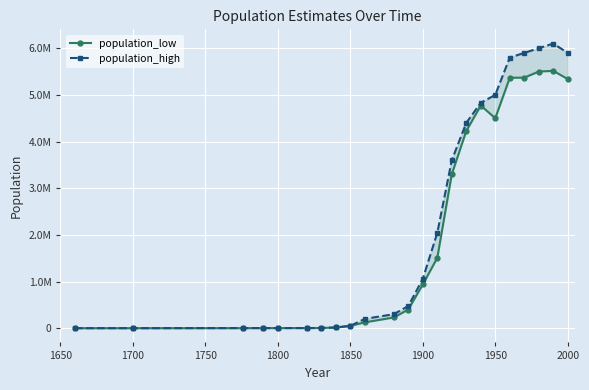

How many interior local peaks does the population_high series have?

2